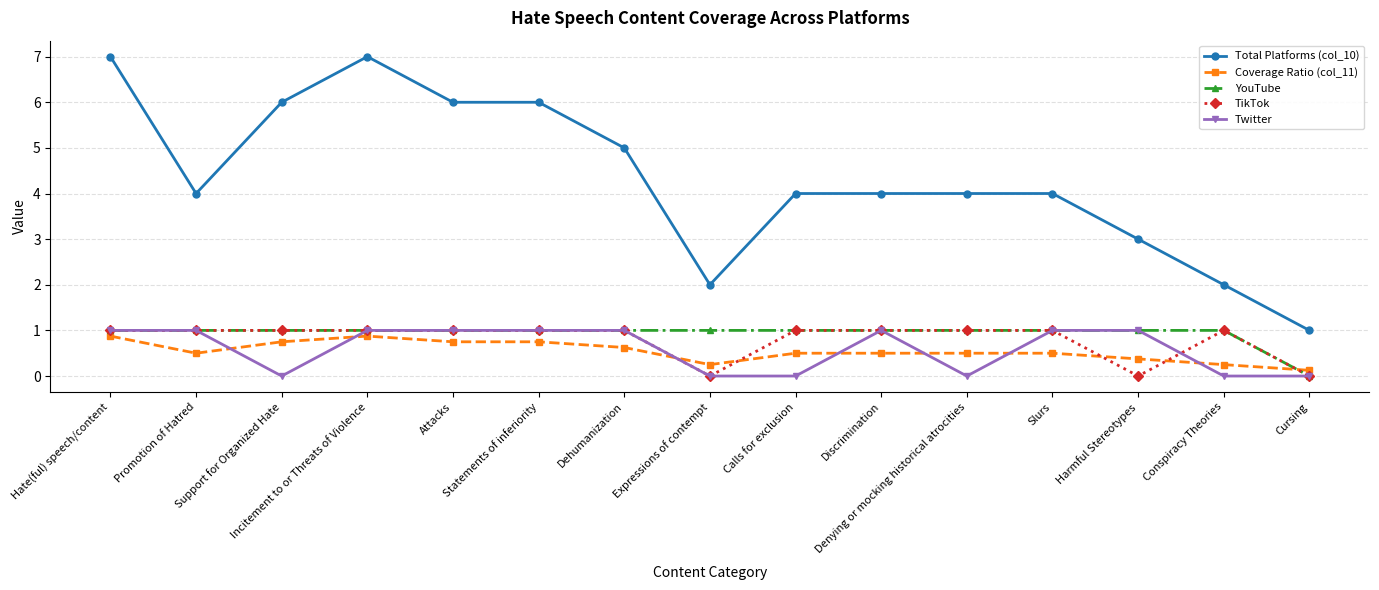

True or false: Total Platforms (col_10) and Twitter intersect in this chart.

False